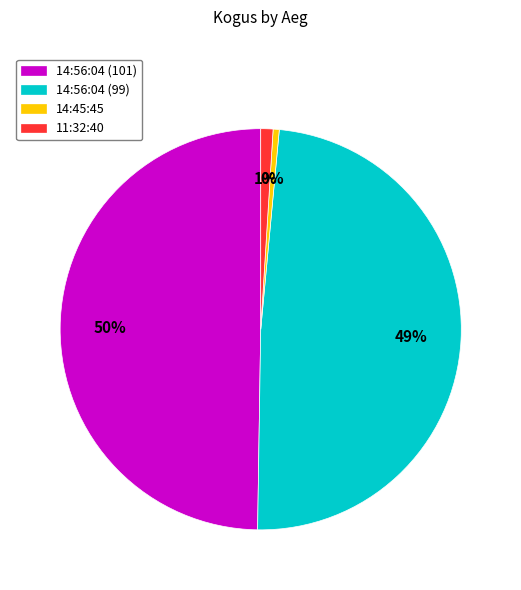

Do 11:32:40 and 14:56:04 (101) together represent more than half of the pie?

Yes